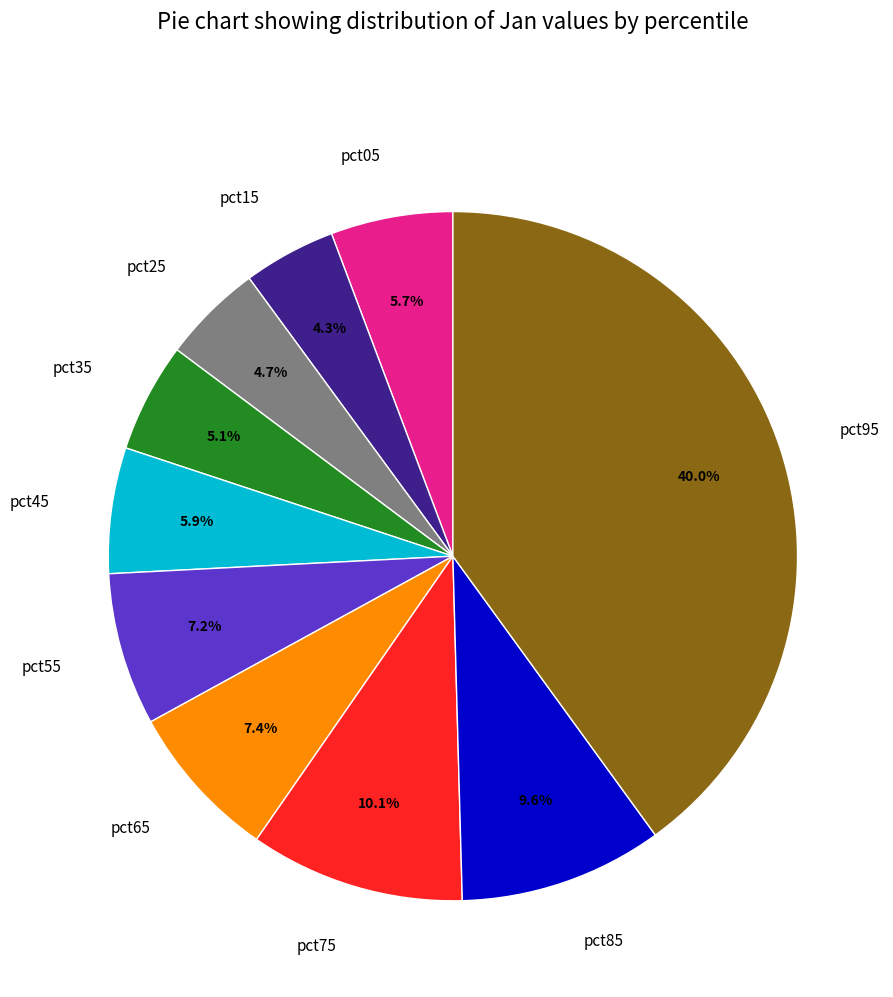

What portion of the pie excludes pct15?

95.7%